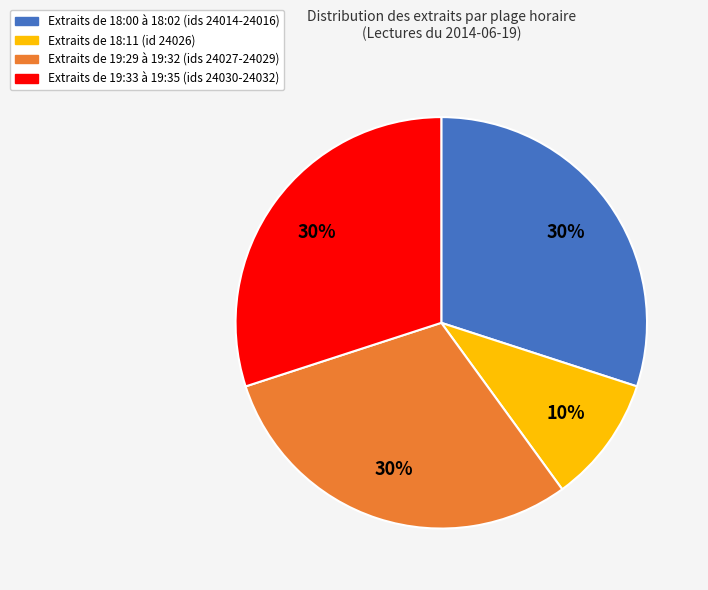

To the nearest percent, what is the difference between the largest and smallest slice percentages?

20%